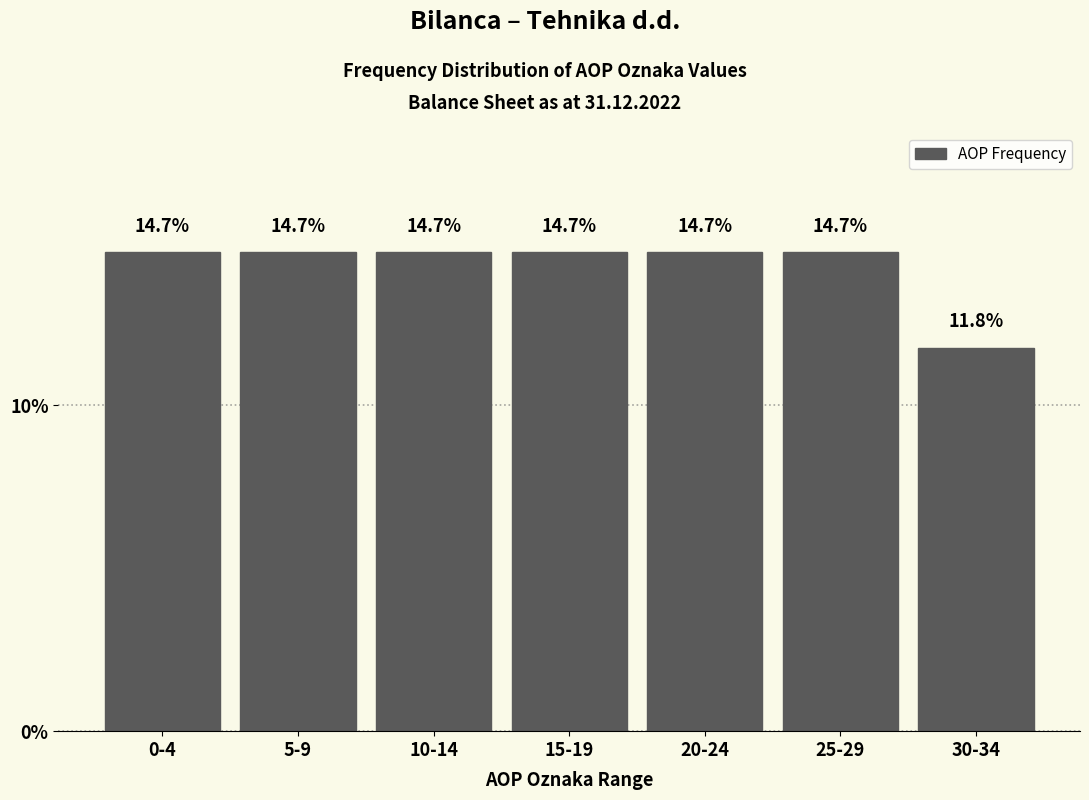

Reading left to right, what are all the values shown in this chart?

0-4=14.7	5-9=14.7	10-14=14.7	15-19=14.7	20-24=14.7	25-29=14.7	30-34=11.8